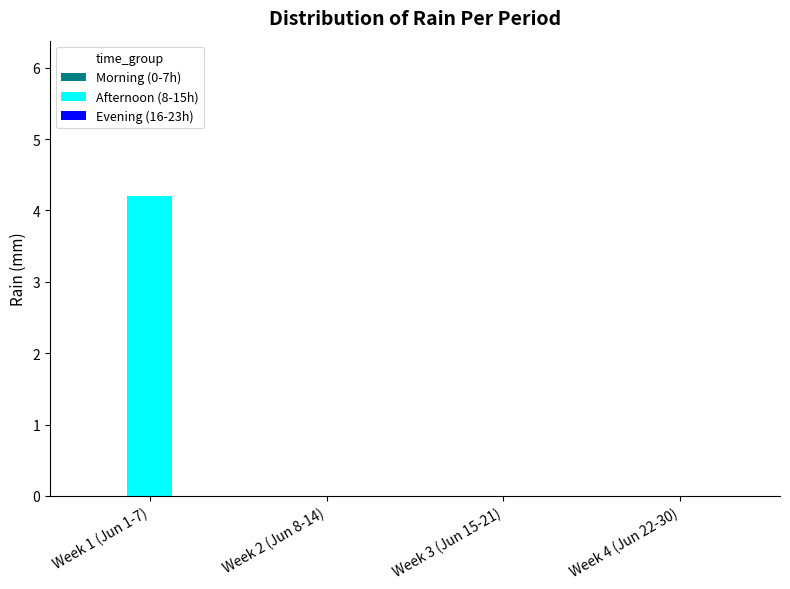

What is the change in value from Week 1 (Jun 1-7) to Week 2 (Jun 8-14)?

-4.2